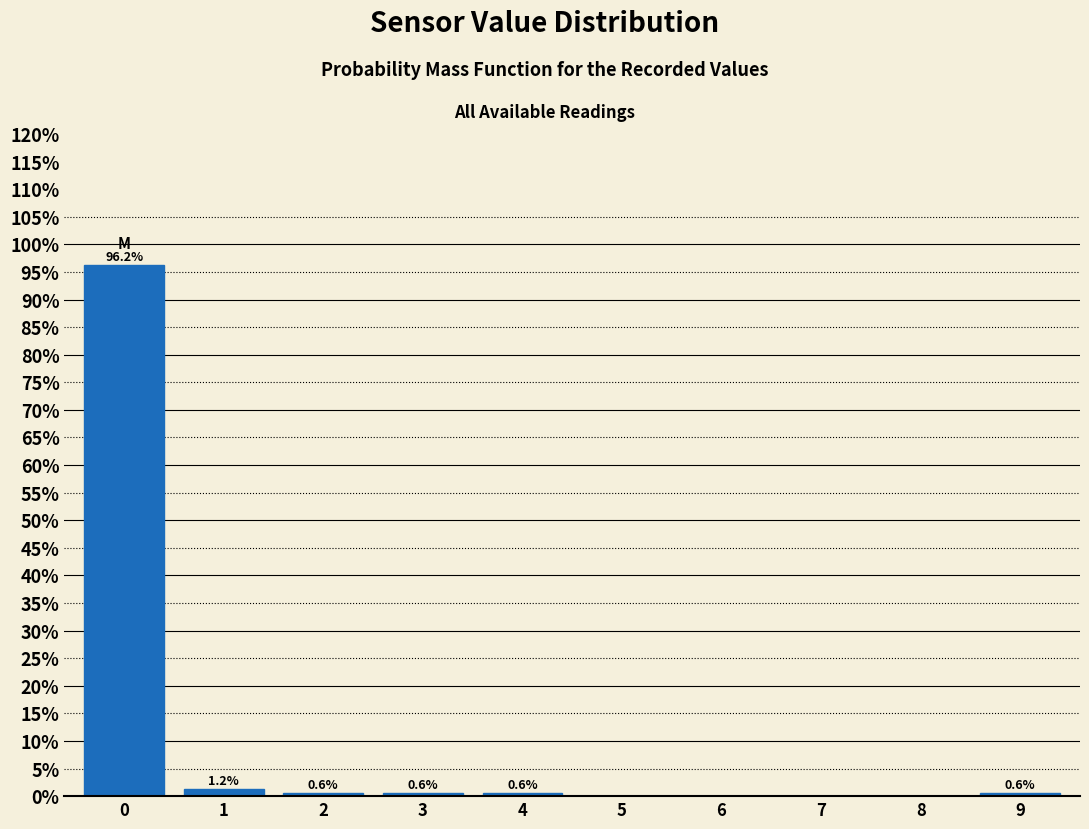

Which range on the x-axis has the tallest bar?

-0.5 to 0.5